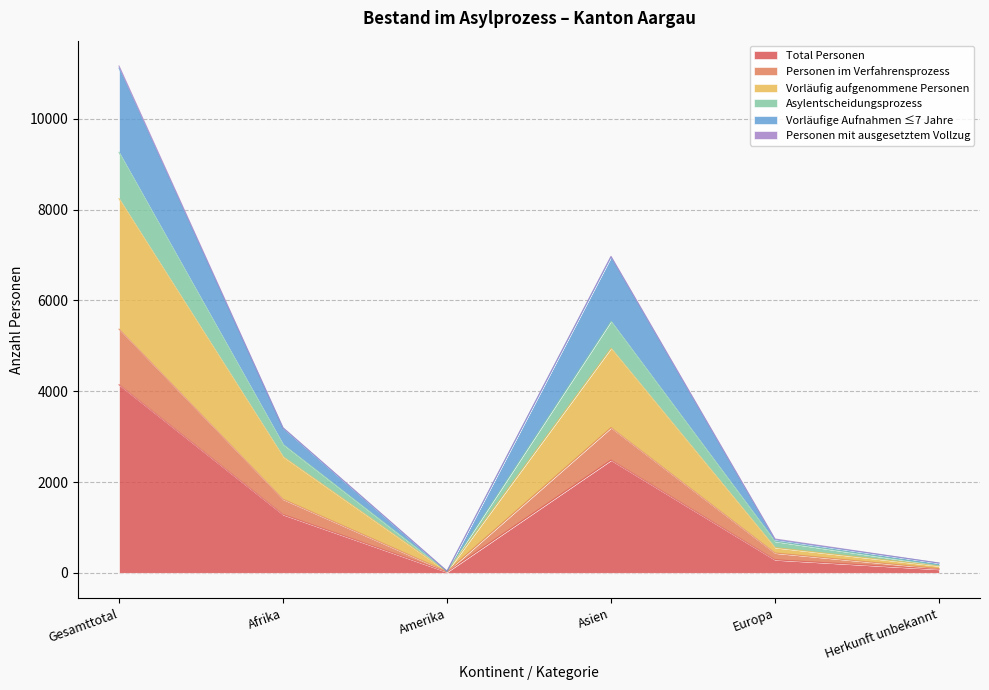

What is the highest value of the Total Personen series?

4144